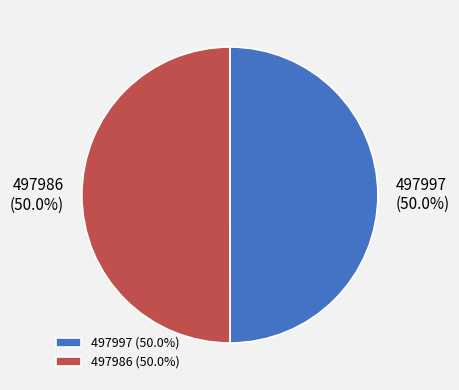

The 497986 slice represents 50% of the pie. True or false?

True